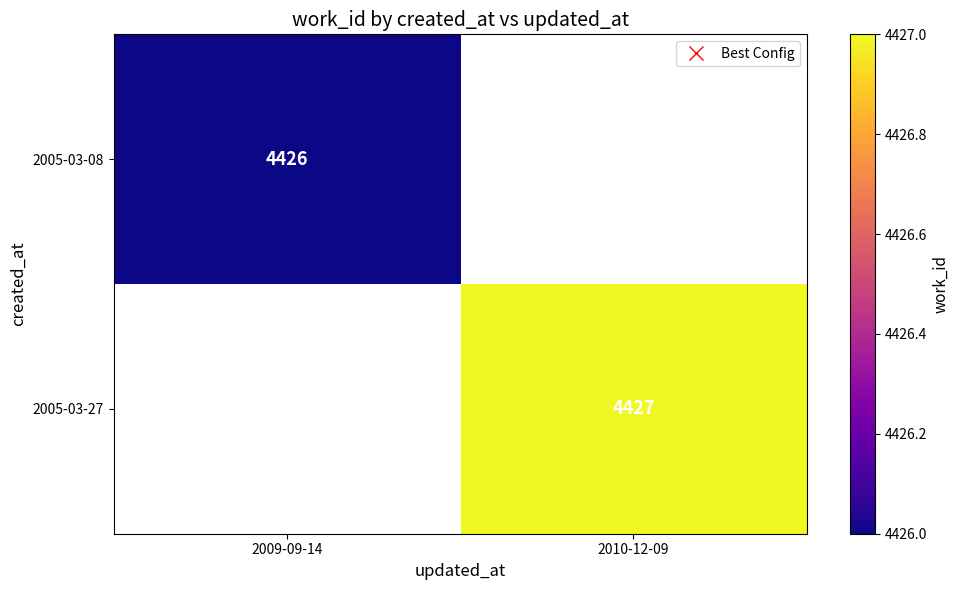

Is the value of 2005-03-27 at 2010-12-09 greater than the value of 2005-03-08 at 2009-09-14?

Yes